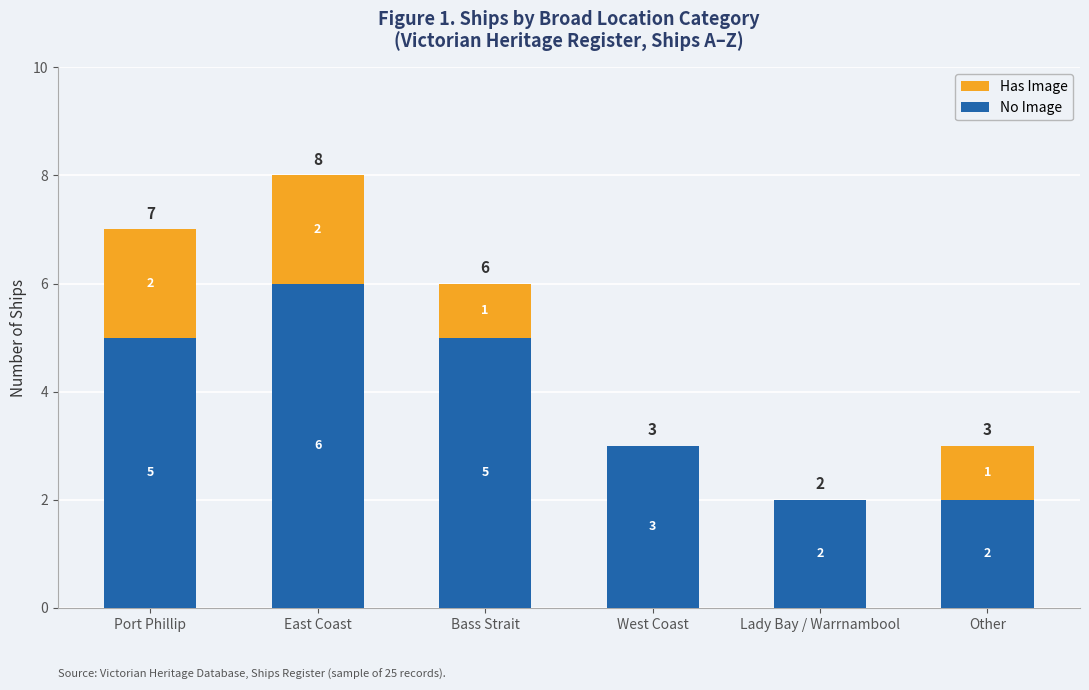

Count the number of data series in this chart.

2